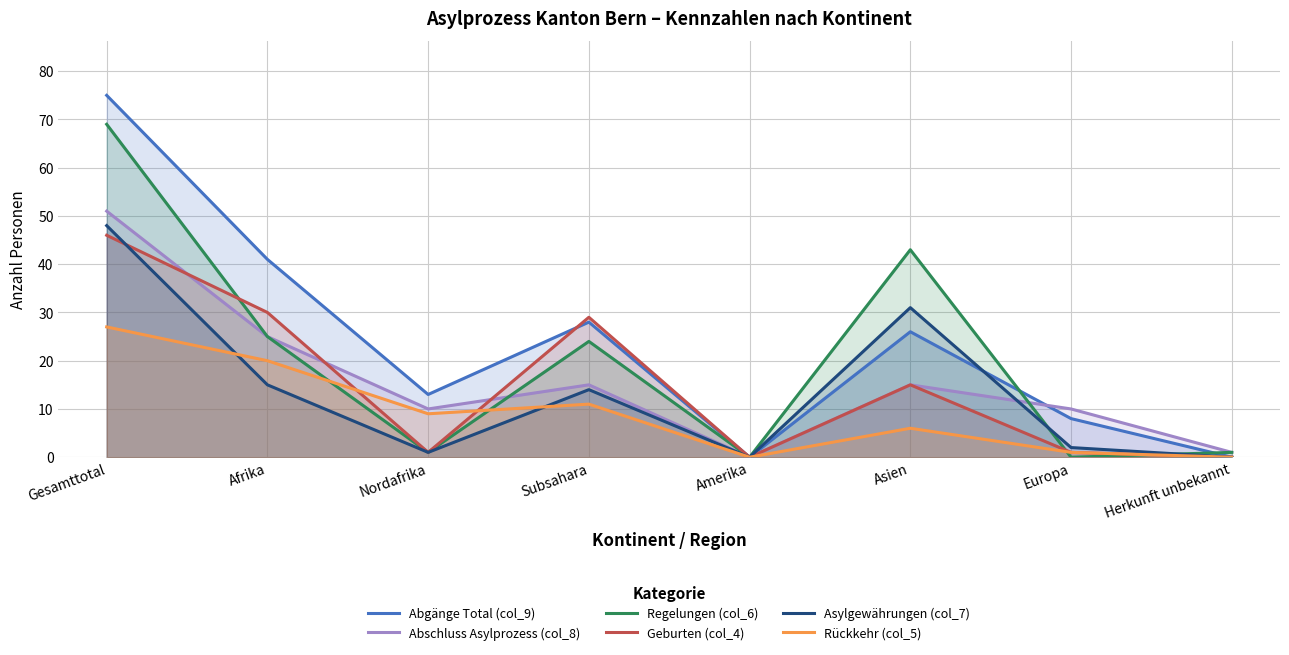

Between Subsahara and Asien, which is larger?

Subsahara